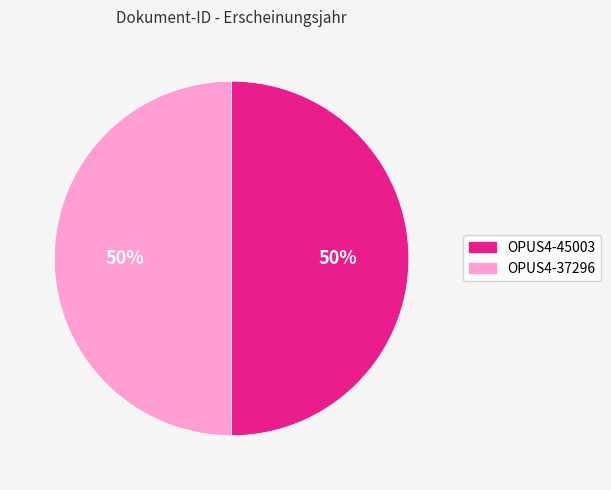

How many segments does this pie chart have?

2